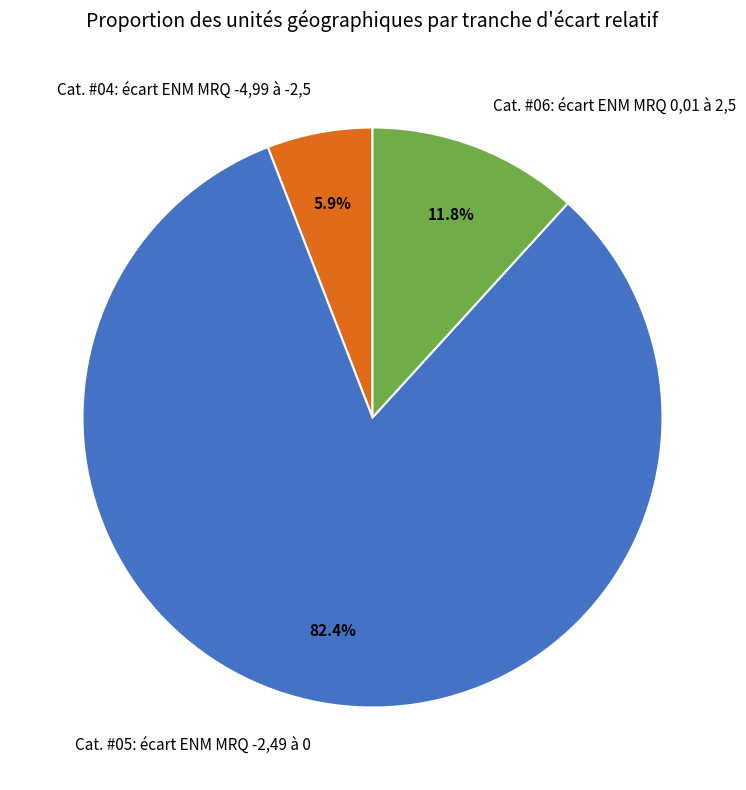

Rank the categories by value from lowest to highest.

Cat. #04: écart ENM MRQ -4,99 à -2,5, Cat. #06: écart ENM MRQ 0,01 à 2,5, Cat. #05: écart ENM MRQ -2,49 à 0